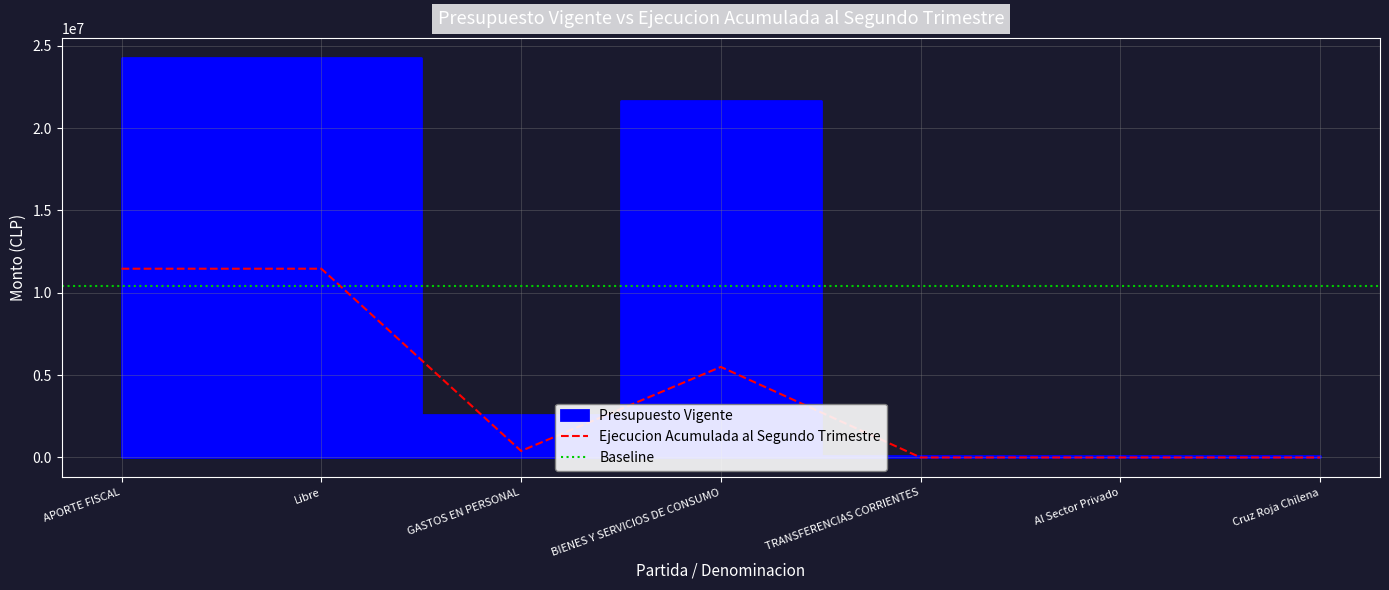

Does the chart have visible grid lines?

Yes